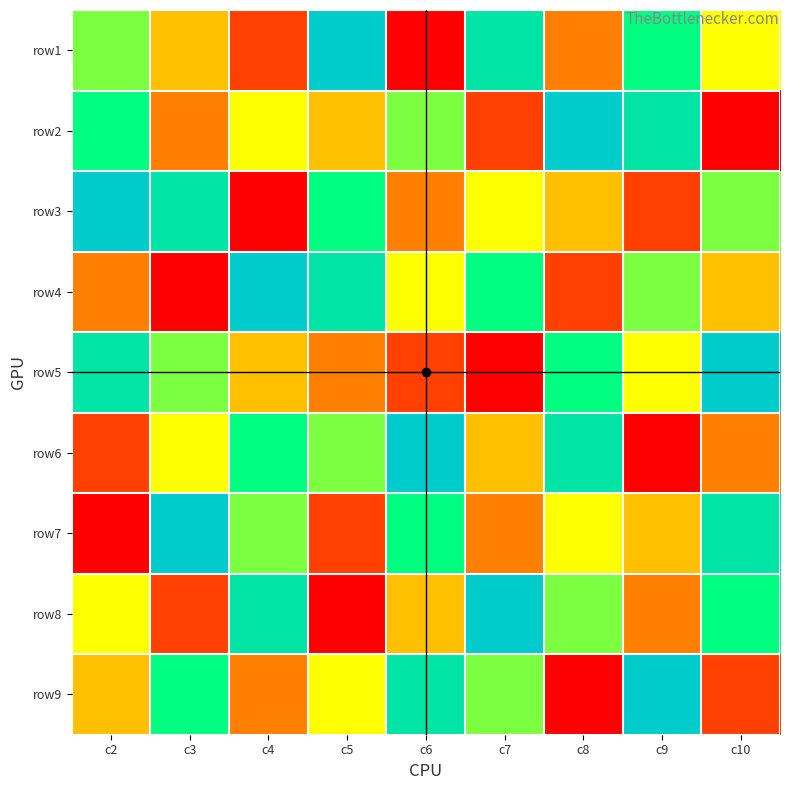

Between c3 and c8, which series saw the biggest shift?

row2